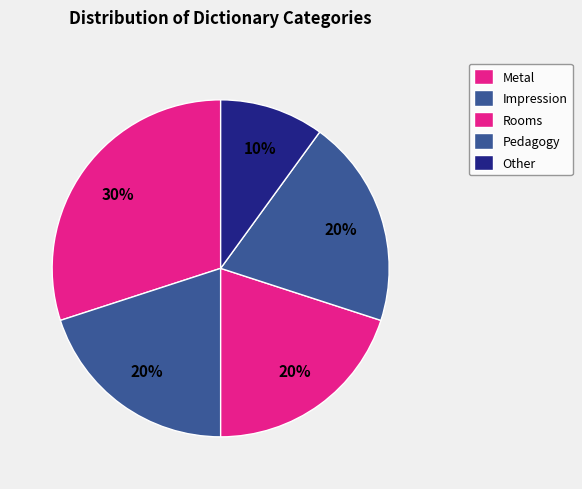

How many segments does this pie chart have?

5